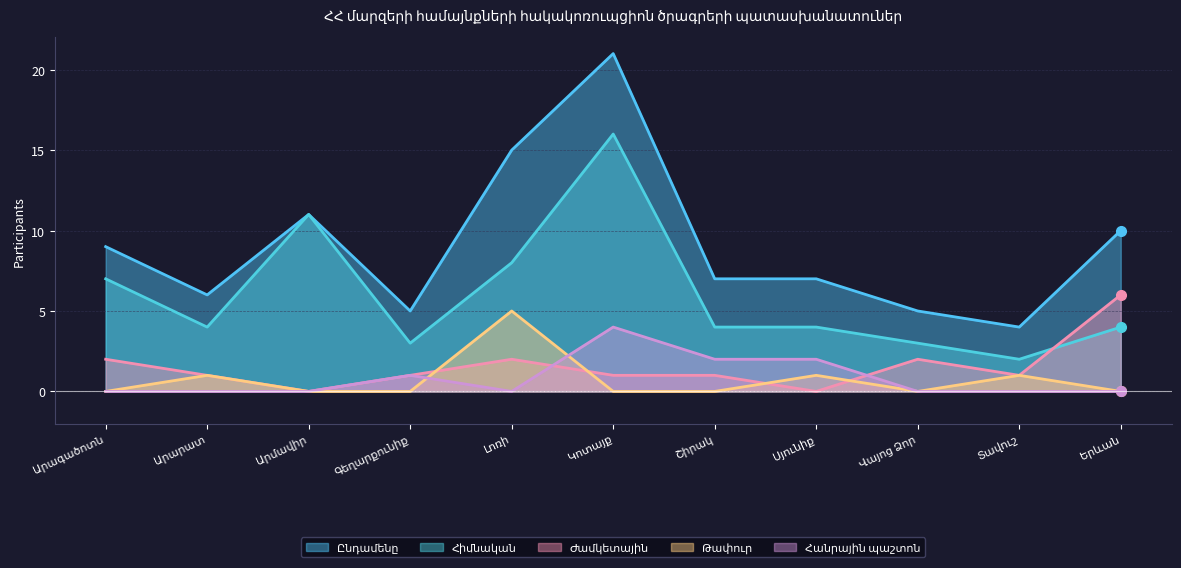

Between Արմավիր and Տավուշ, which series saw the biggest shift?

Հիմնական